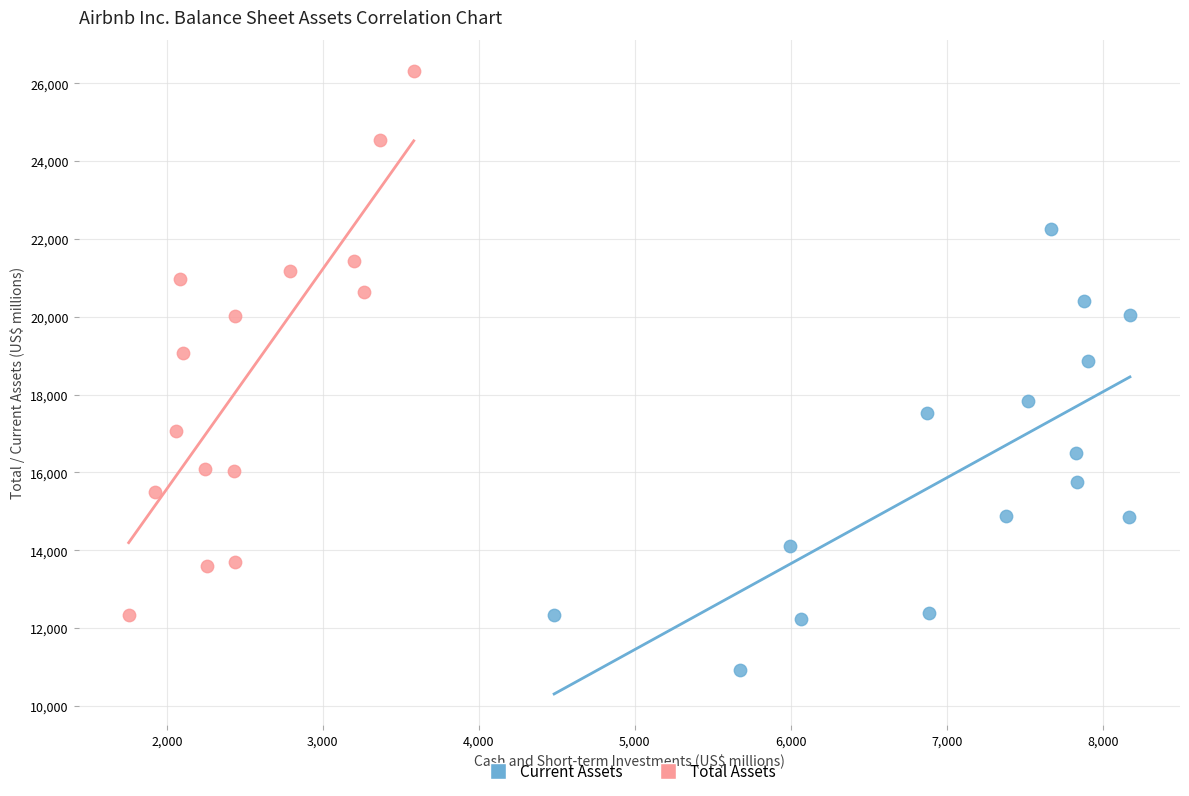

Which series has the widest spread of Y values?

Total Assets